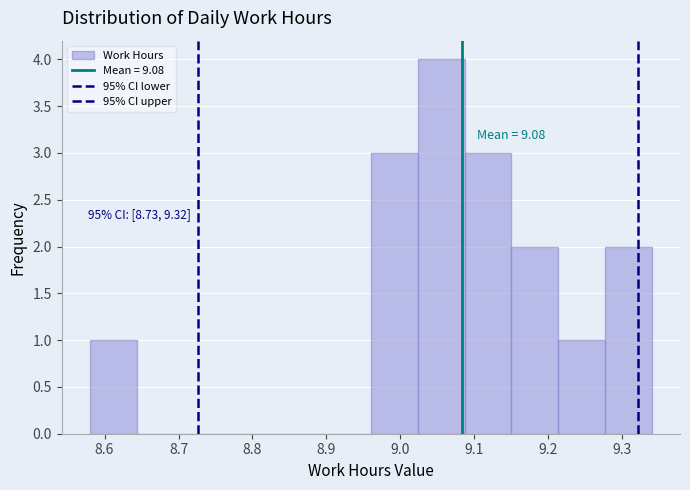

Over which range of the x-axis is the bar tallest?

9.02 to 9.09